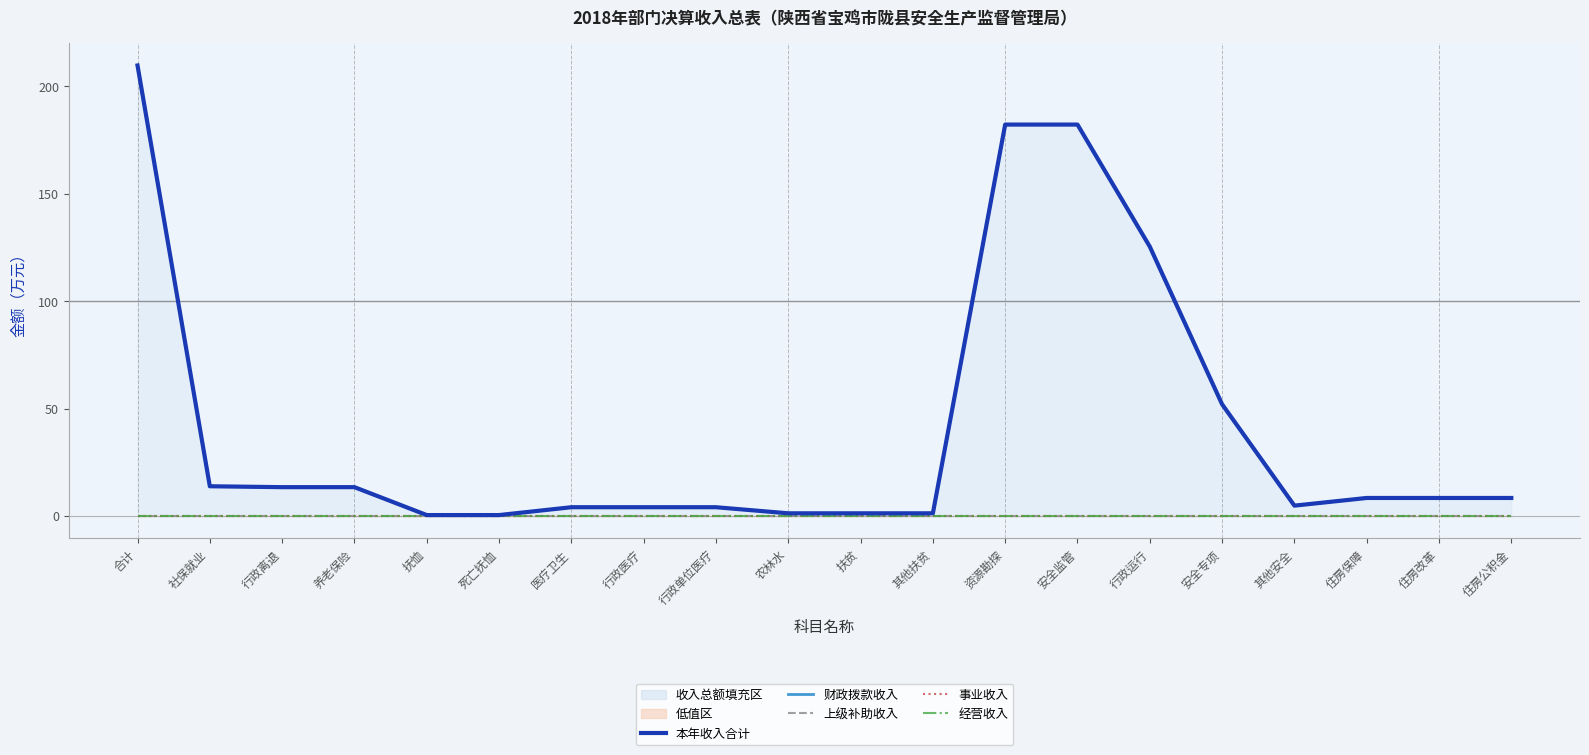

Reading left to right, extract all data points from this chart.

本年收入合计: 209.7	13.8	13.4	13.4	0.4	0.4	4.1	4.1	4.1	1.2	1.2	1.2	182.2	182.2	125.4	52.0	4.8	8.4	8.4	8.4
财政拨款收入: 209.7	13.8	13.4	13.4	0.4	0.4	4.1	4.1	4.1	1.2	1.2	1.2	182.2	182.2	125.4	52.0	4.8	8.4	8.4	8.4
上级补助收入: 0.0	0.0	0.0	0.0	0.0	0.0	0.0	0.0	0.0	0.0	0.0	0.0	0.0	0.0	0.0	0.0	0.0	0.0	0.0	0.0
事业收入: 0.0	0.0	0.0	0.0	0.0	0.0	0.0	0.0	0.0	0.0	0.0	0.0	0.0	0.0	0.0	0.0	0.0	0.0	0.0	0.0
经营收入: 0.0	0.0	0.0	0.0	0.0	0.0	0.0	0.0	0.0	0.0	0.0	0.0	0.0	0.0	0.0	0.0	0.0	0.0	0.0	0.0